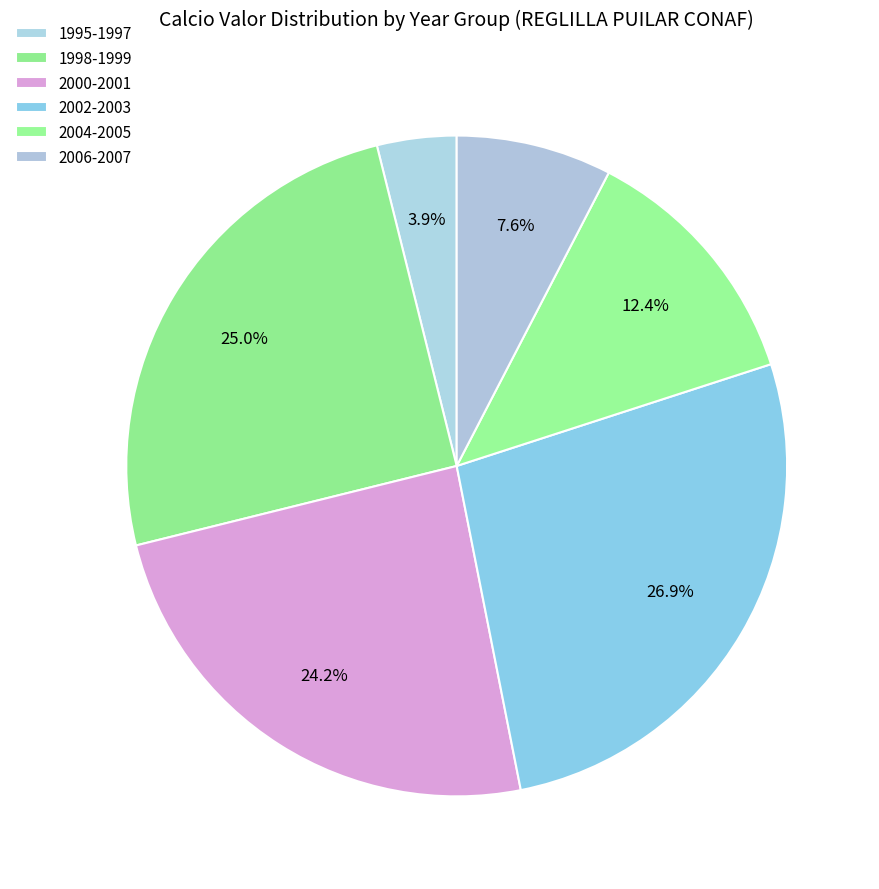

Which category has the biggest portion of the pie?

2002-2003